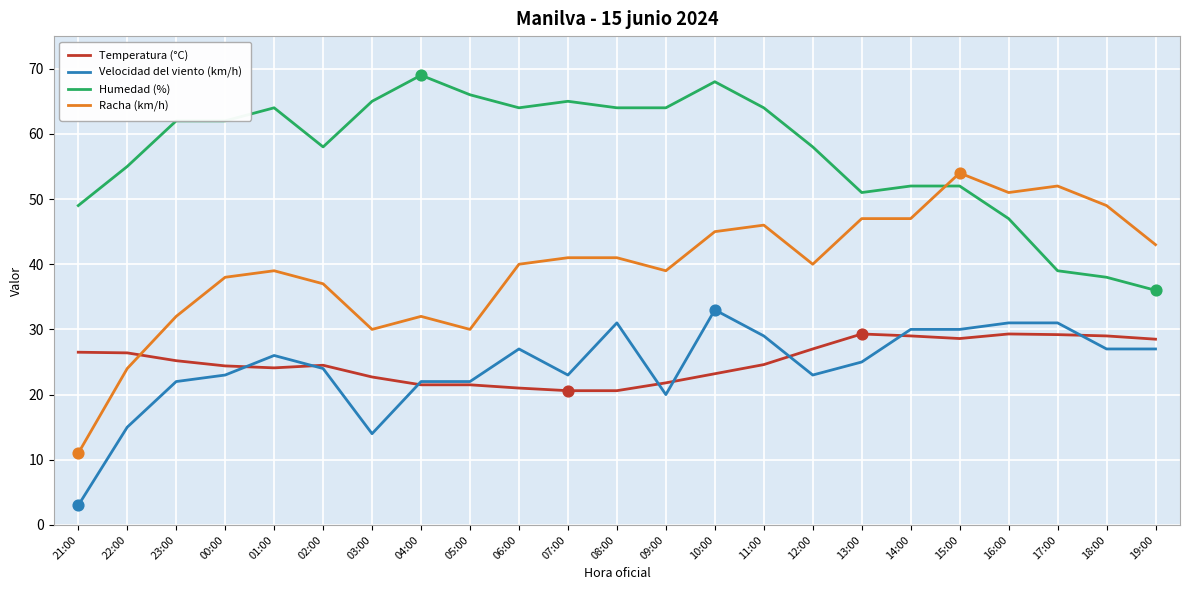

What are all the series names shown in the legend?

Temperatura (°C), Velocidad del viento (km/h), Humedad (%), Racha (km/h)